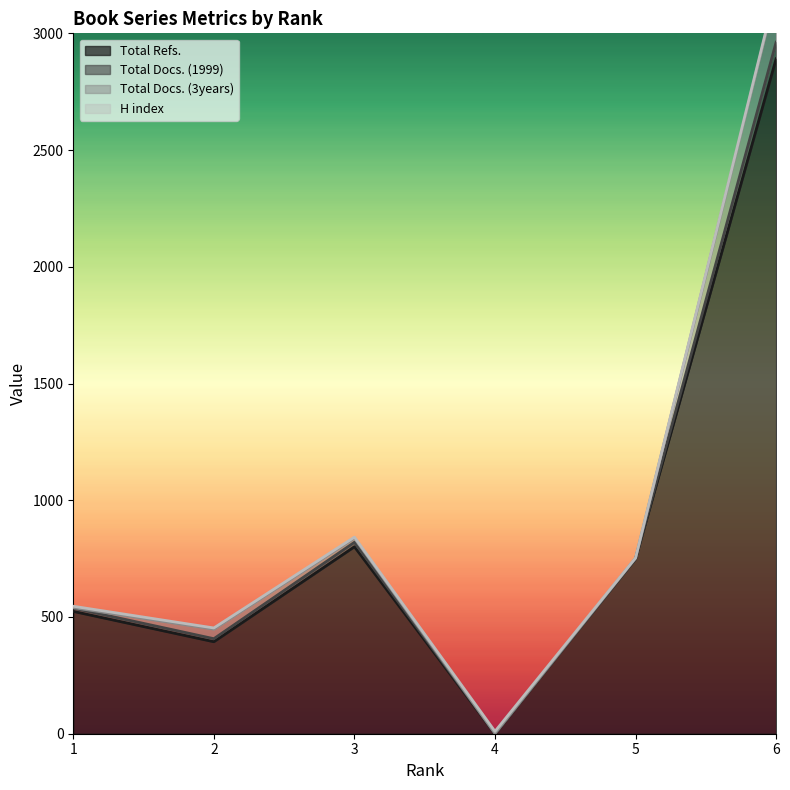

Is the value of Total Docs. (3years) at 1 greater than the value of Total Docs. (1999) at 6?

No